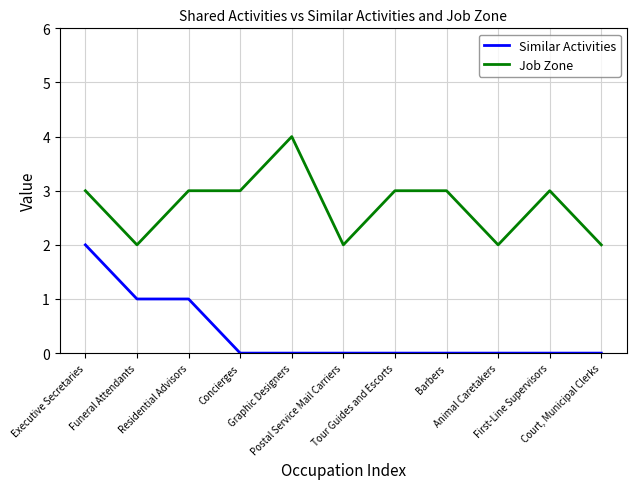

What is the total value across all series at Animal Caretakers?

2